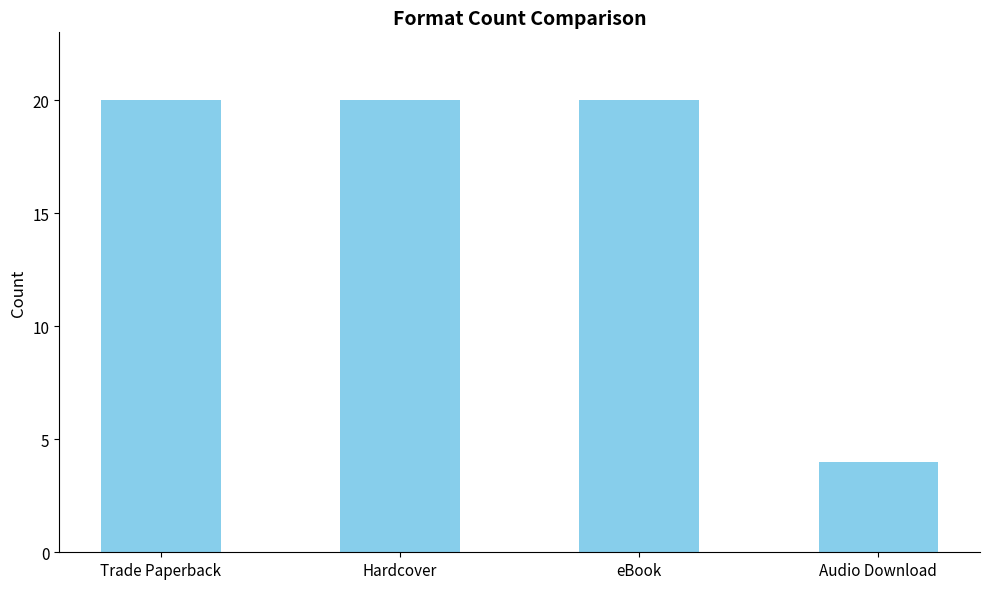

Between Hardcover and Audio Download, which is larger?

Hardcover